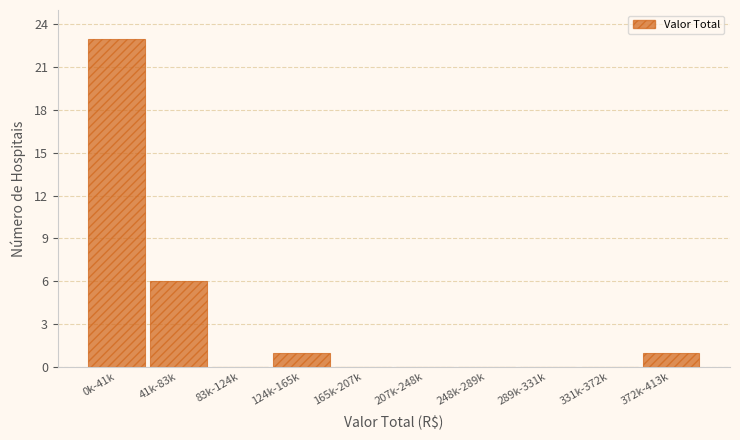

Reading left to right, transcribe all the data shown in this chart.

0k-41k=23	41k-83k=6	83k-124k=0	124k-165k=1	165k-207k=0	207k-248k=0	248k-289k=0	289k-331k=0	331k-372k=0	372k-413k=1